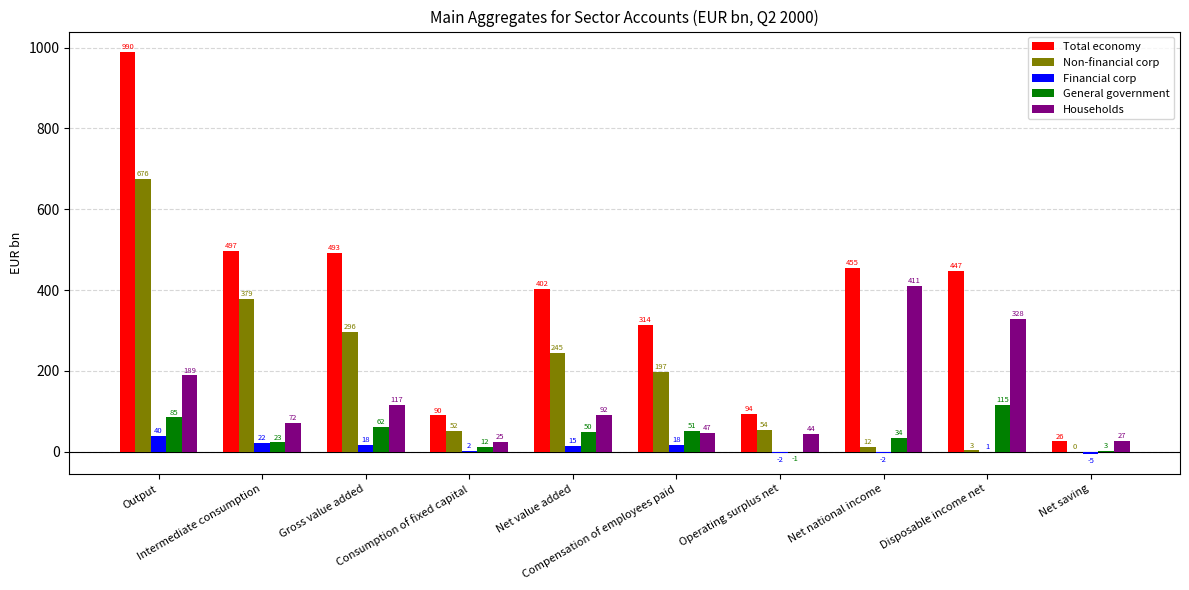

What is the greatest value displayed?

990.1